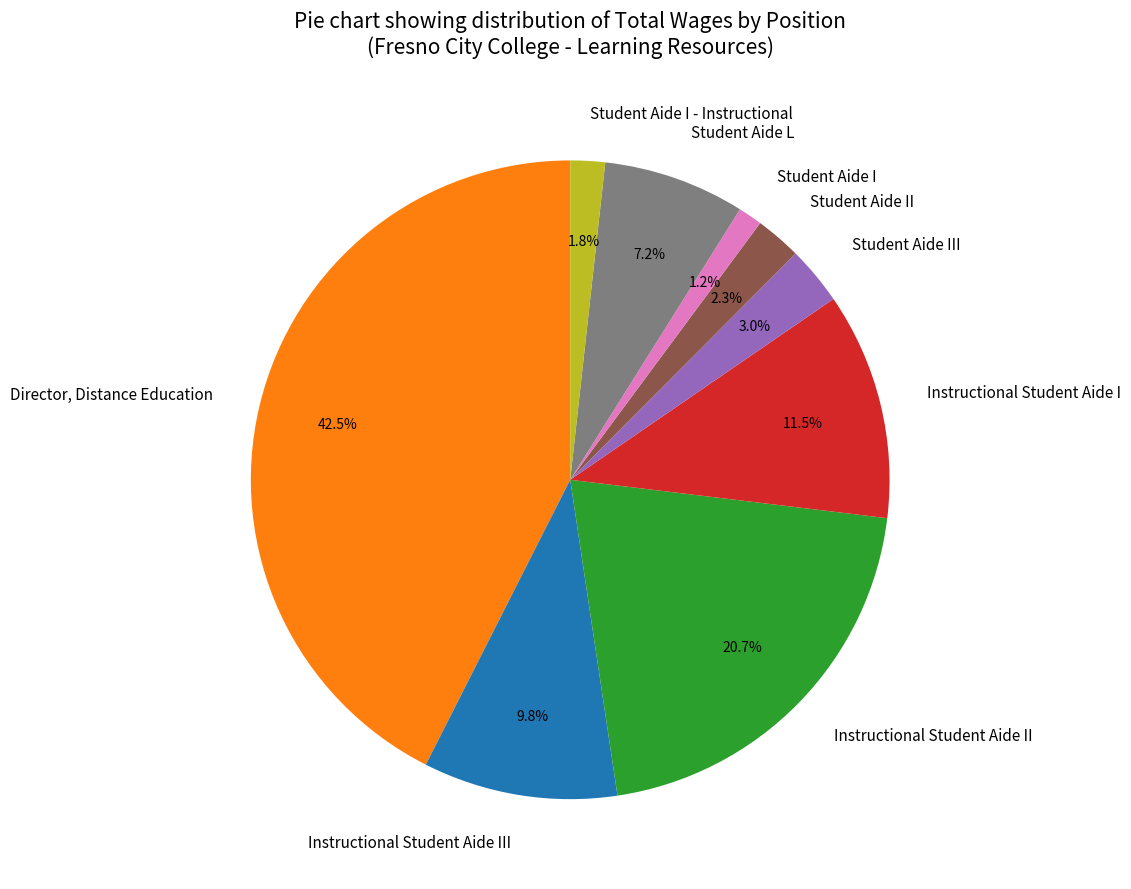

How many segments does this pie chart have?

9